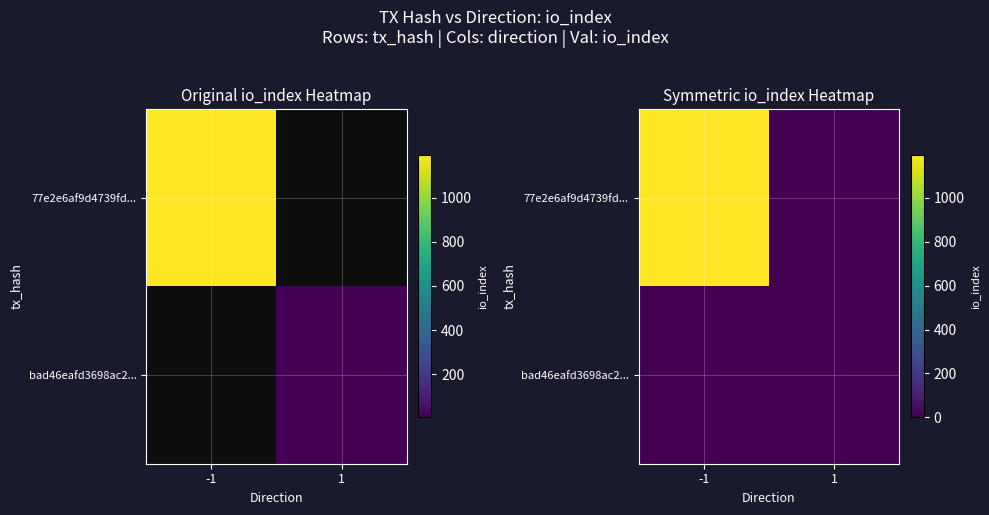

Is the value of 77e2e6af9d4739fd... at 1 greater than the value of bad46eafd3698ac2... at 1?

No